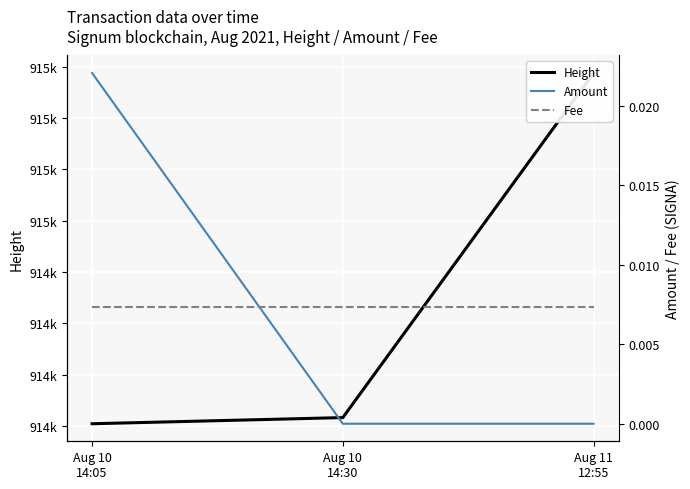

Is it true that Amount equals 0.0 at Aug 10
14:30?

True